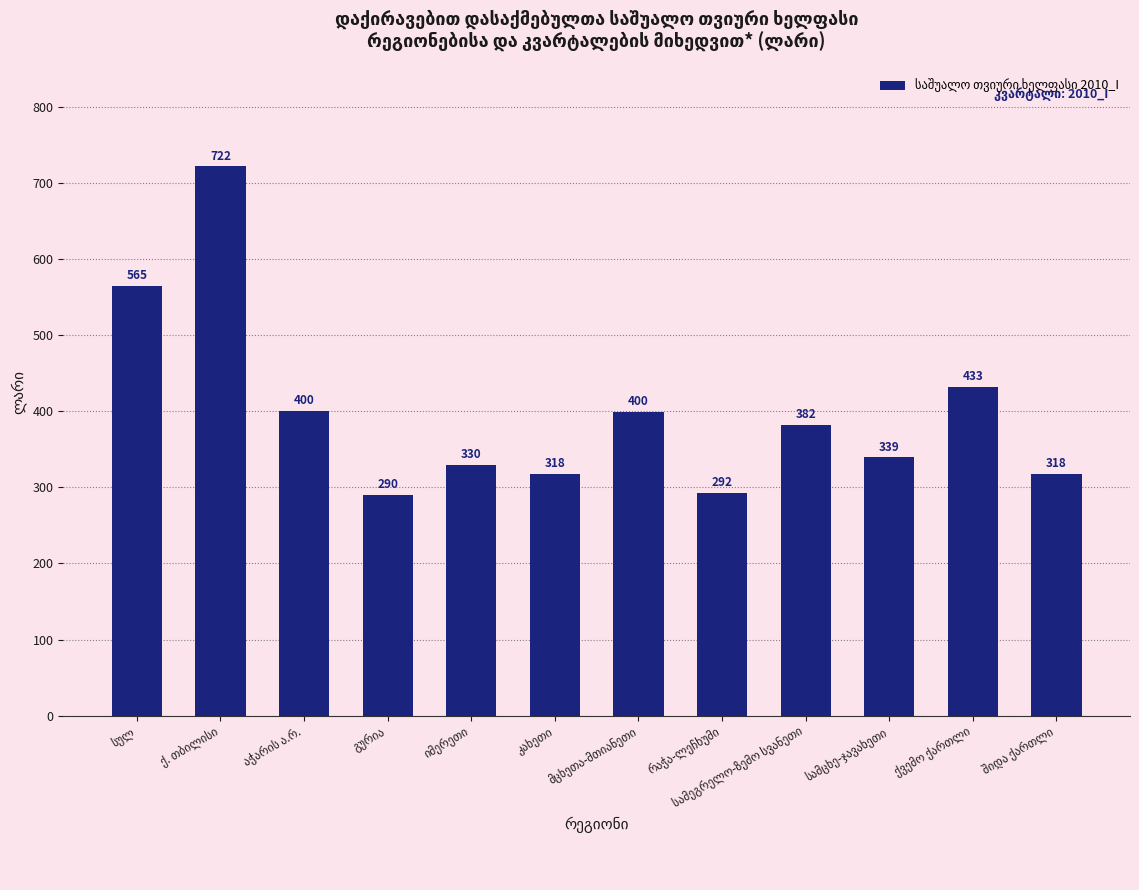

What is the greatest value displayed?

722.3